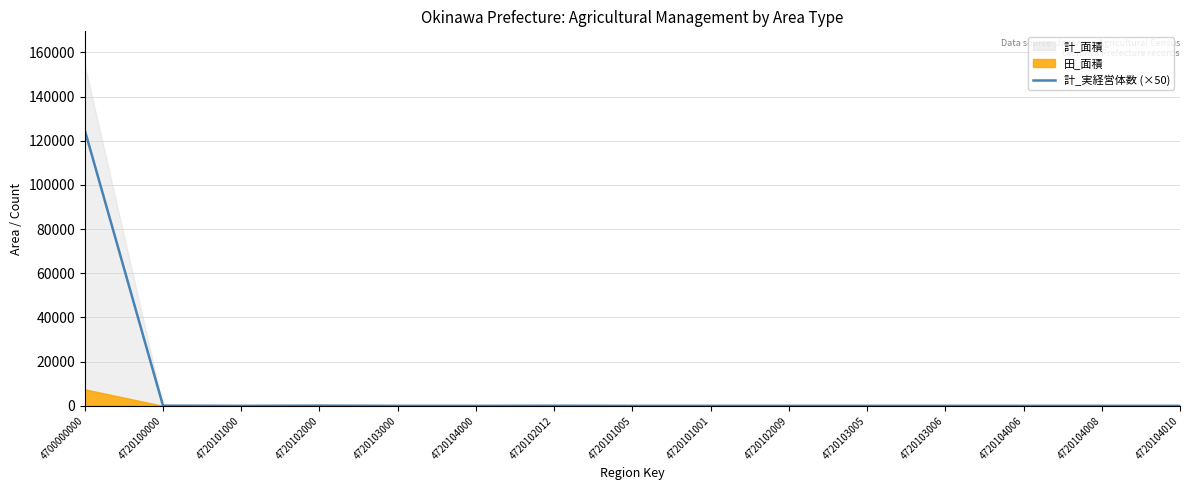

List the labels in order of value, largest first.

4700000000, 4720100000, 4720102000, 4720102012, 4720101000, 4720103000, 4720104000, 4720101005, 4720101001, 4720102009, 4720103005, 4720103006, 4720104006, 4720104008, 4720104010